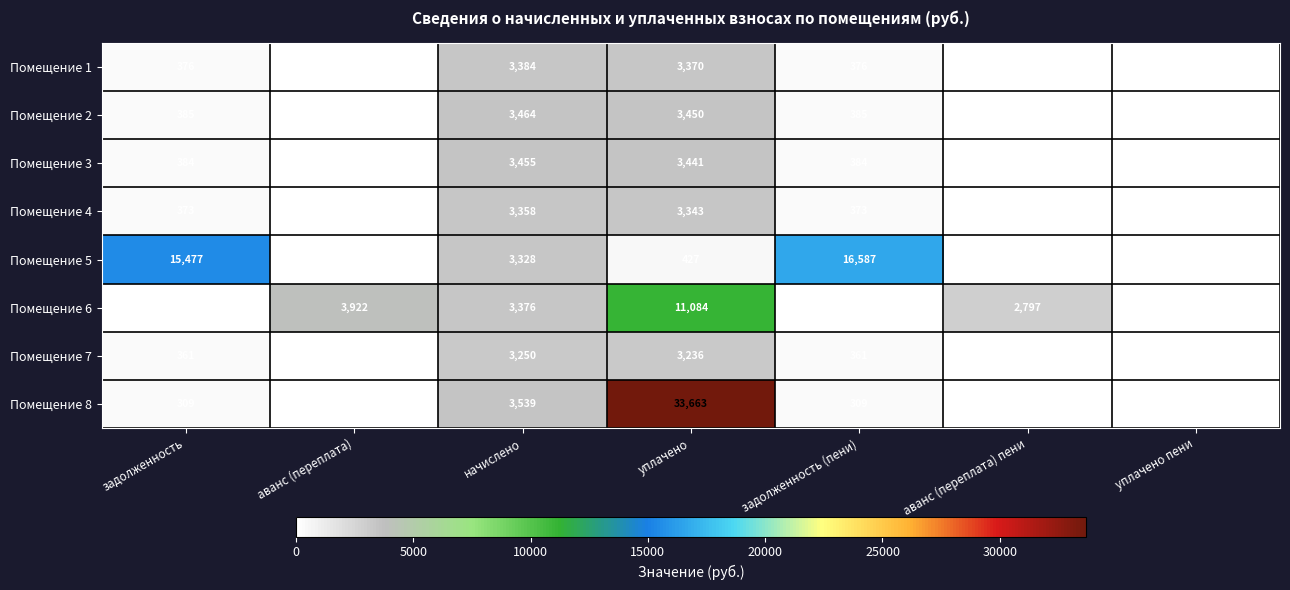

What is the difference between the highest and lowest values at уплачено пени?

98